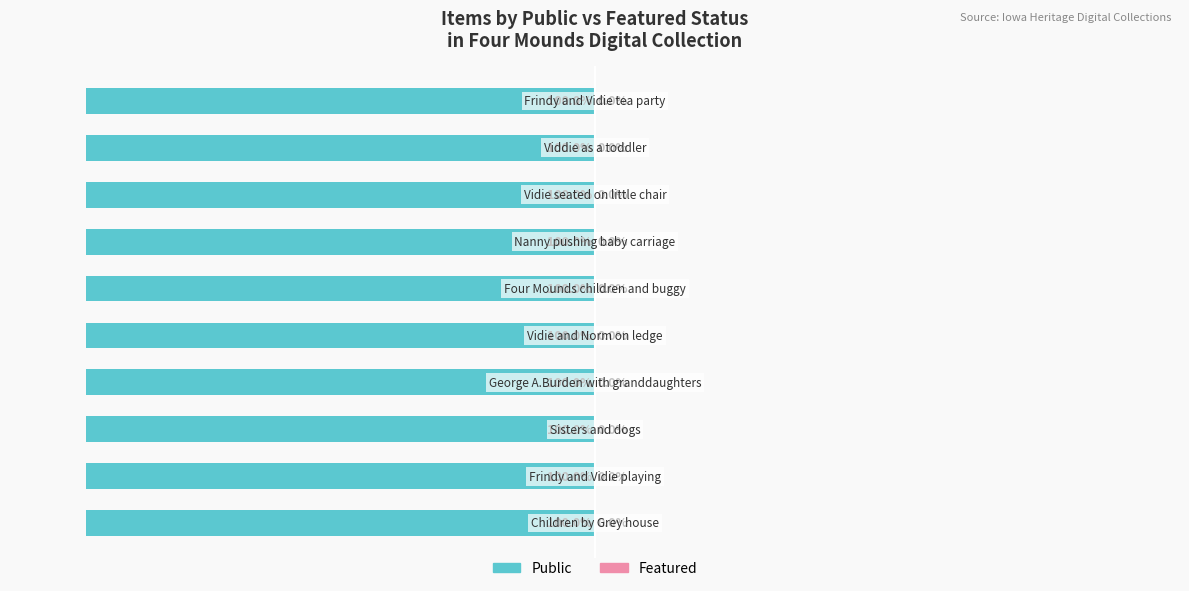

At Frindy and Vidie playing, list the series in order from largest to smallest.

Public, Featured